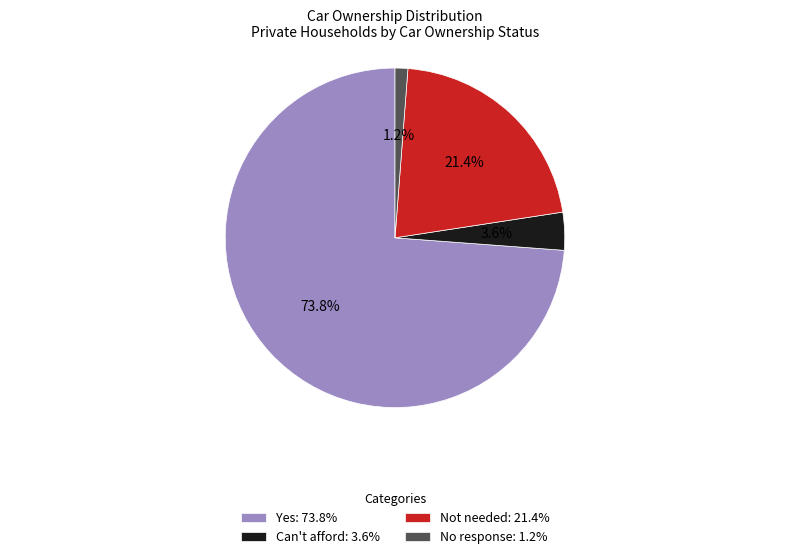

Does any single category account for the majority?

Yes